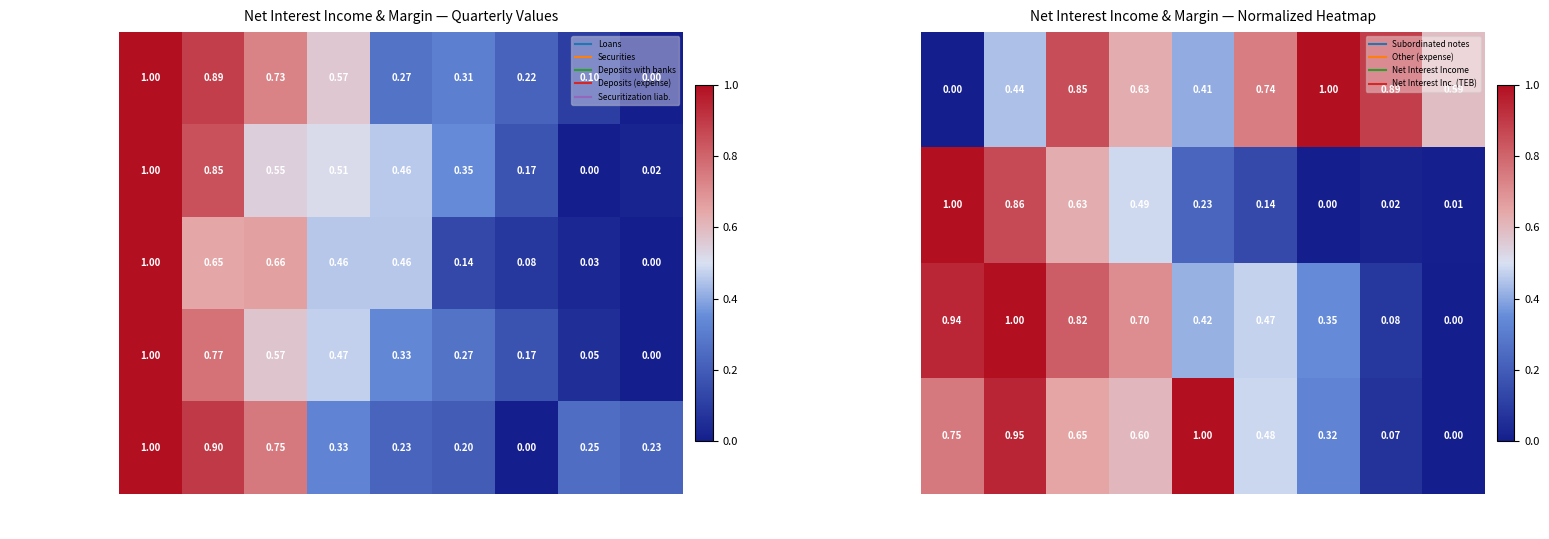

The Net Interest Income series shows 0.1 at Q3-2016. True or false?

True